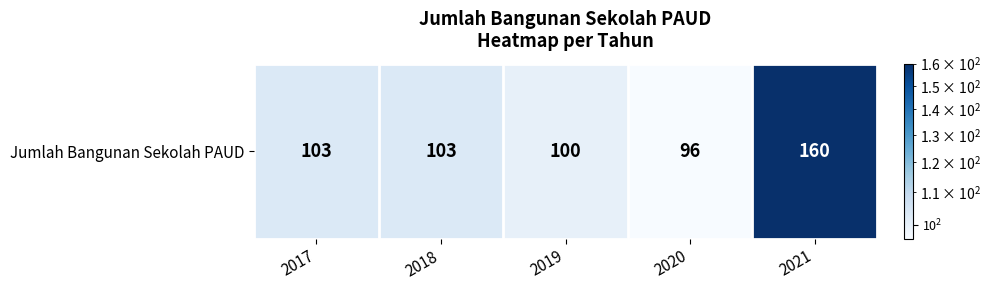

Rank the categories by value from lowest to highest.

2020, 2019, 2017, 2018, 2021